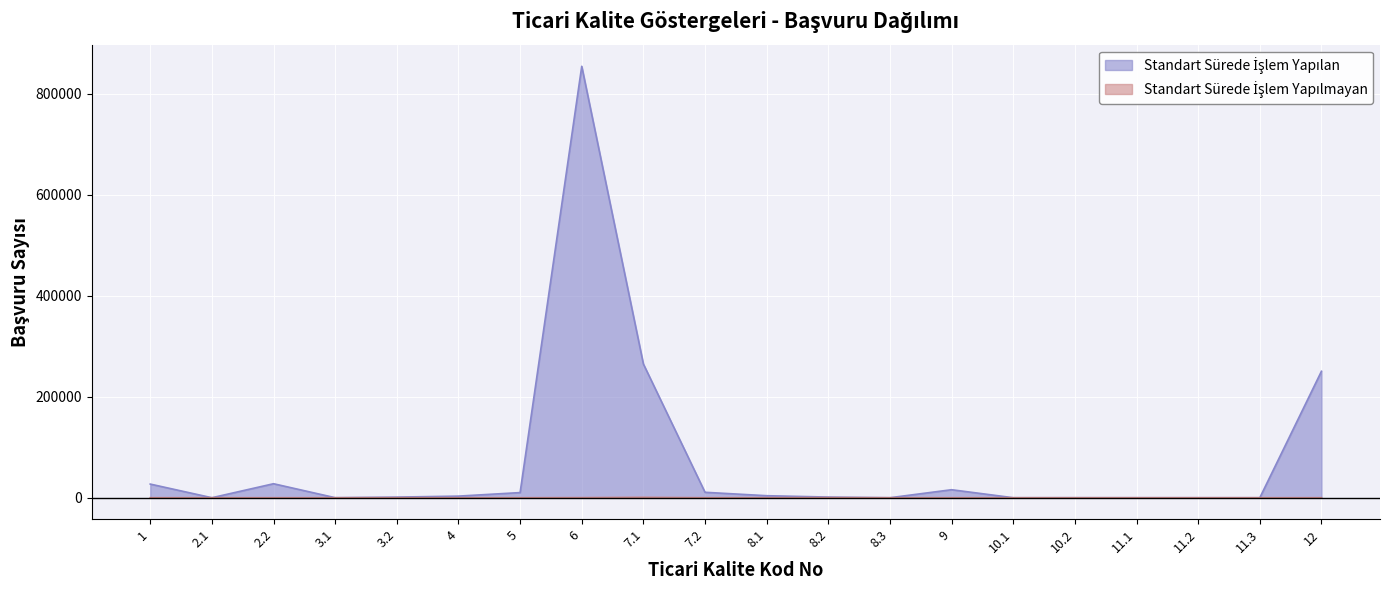

The Standart Sürede İşlem Yapılan series shows 1419 at 8.1. True or false?

False